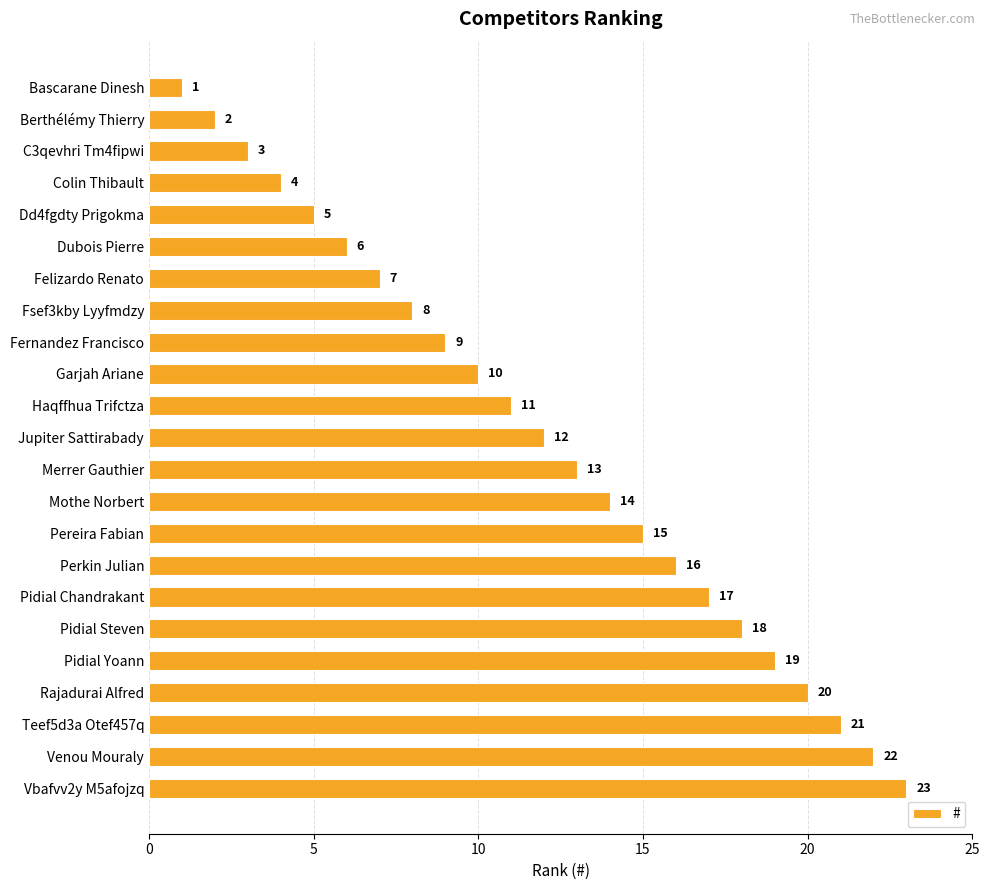

What is the greatest value displayed?

23